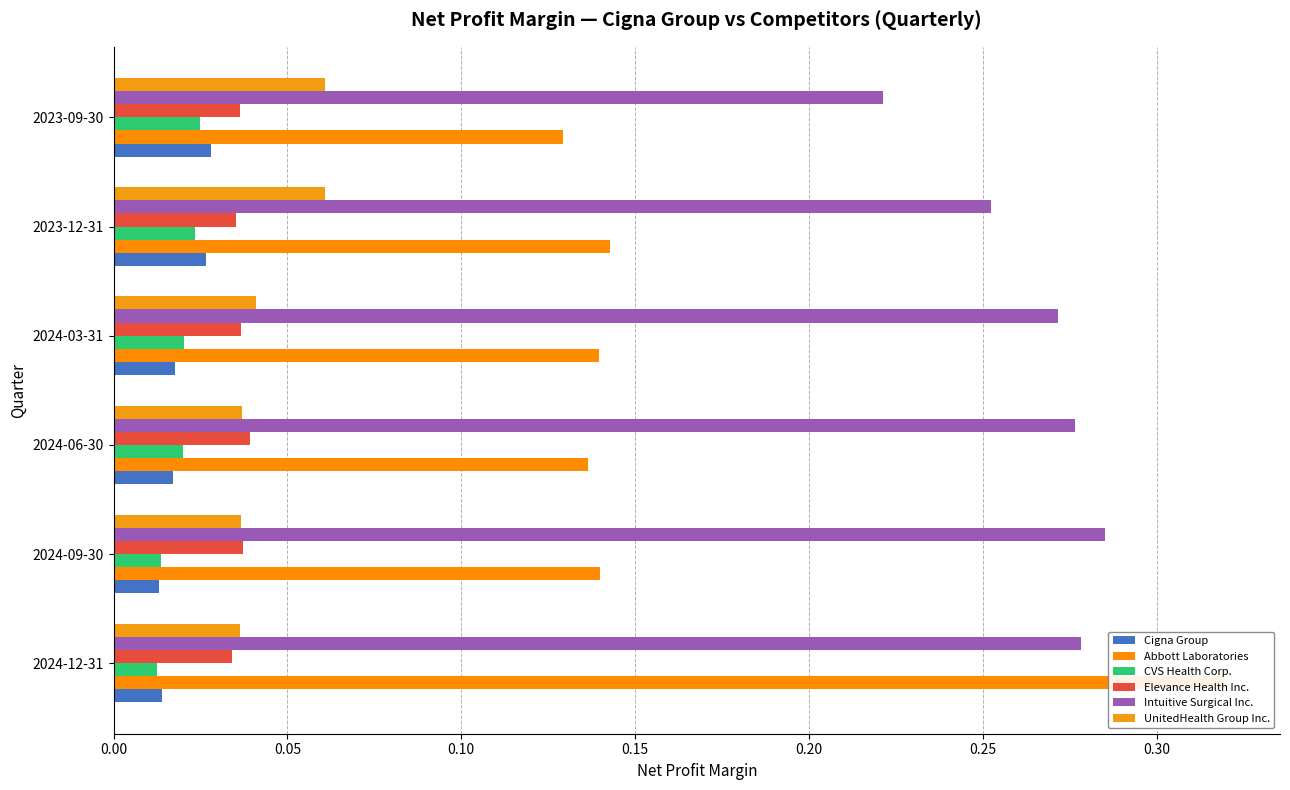

What is the value of the Abbott Laboratories bar at the 1st from the left?

0.3